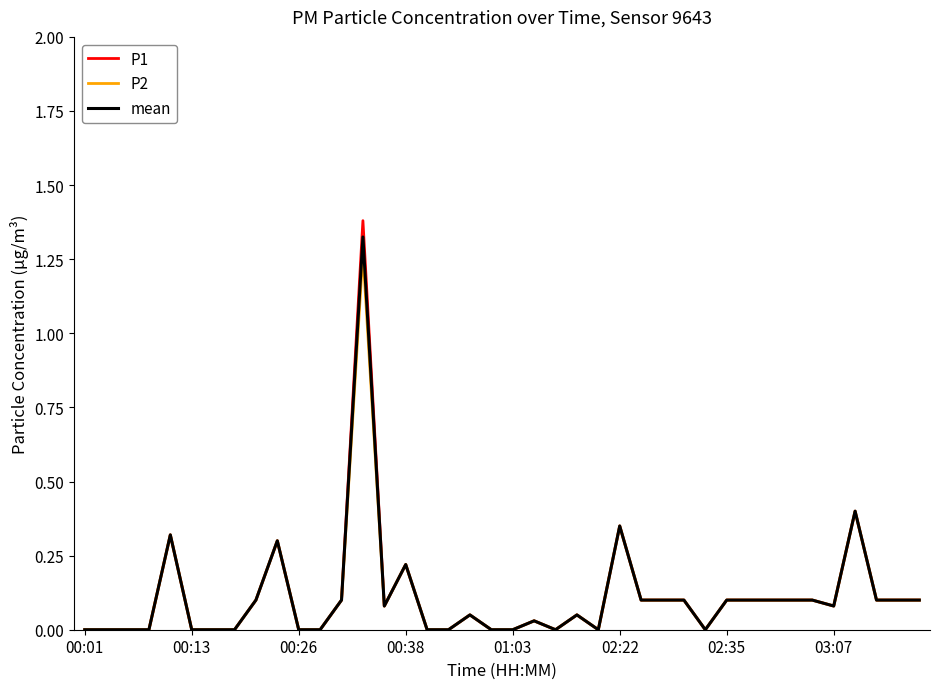

Which series has the widest spread of values?

P1